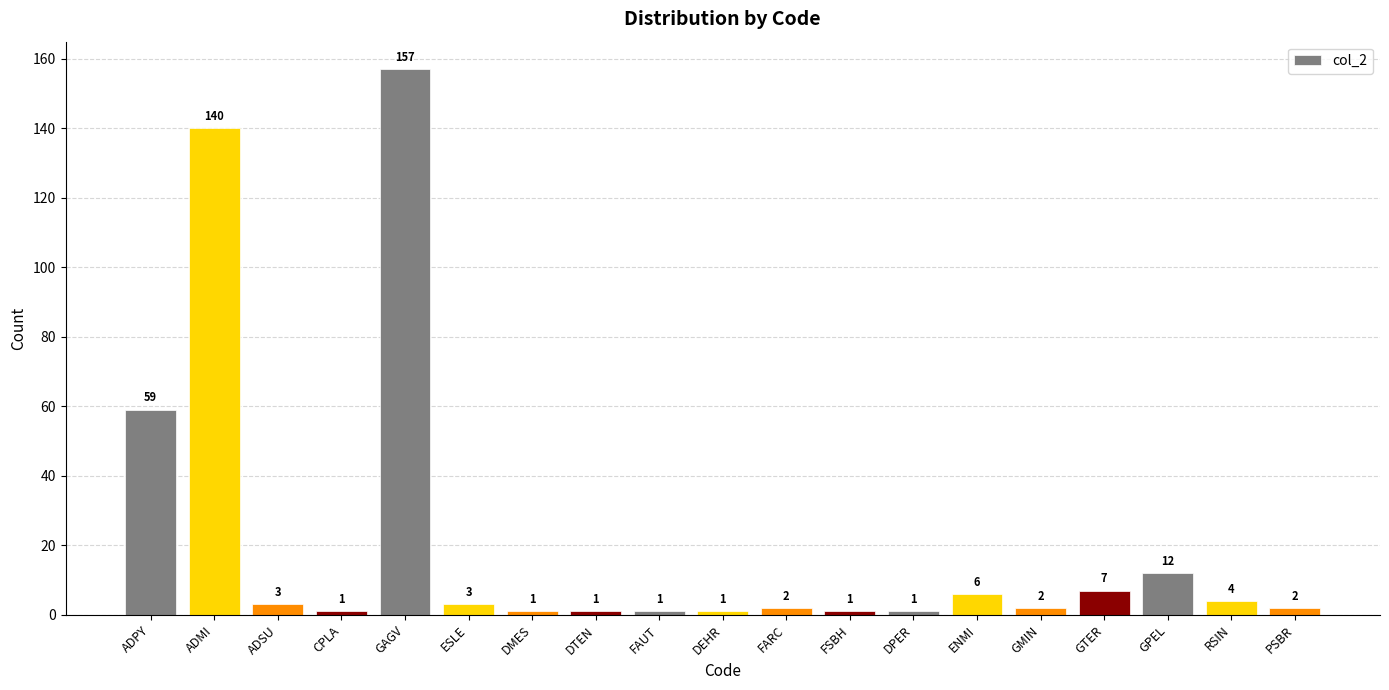

Which label corresponds to the largest value in the chart?

GAGV